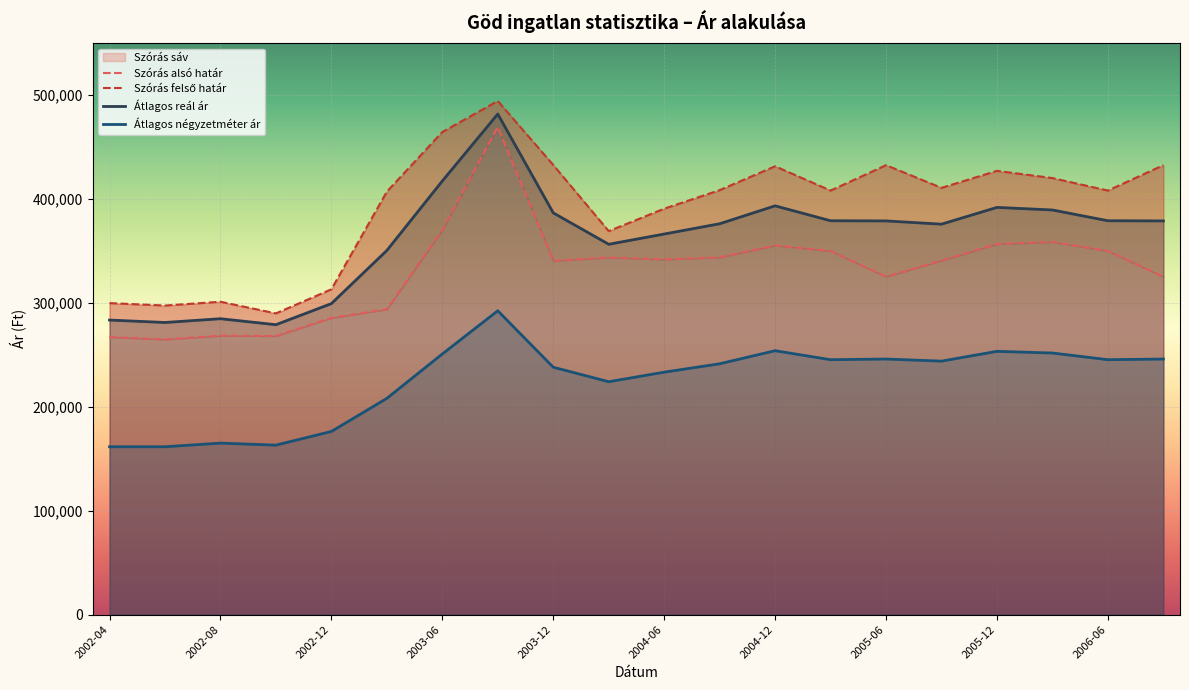

What is the sum of all Átlagos reál ár values?

7227474